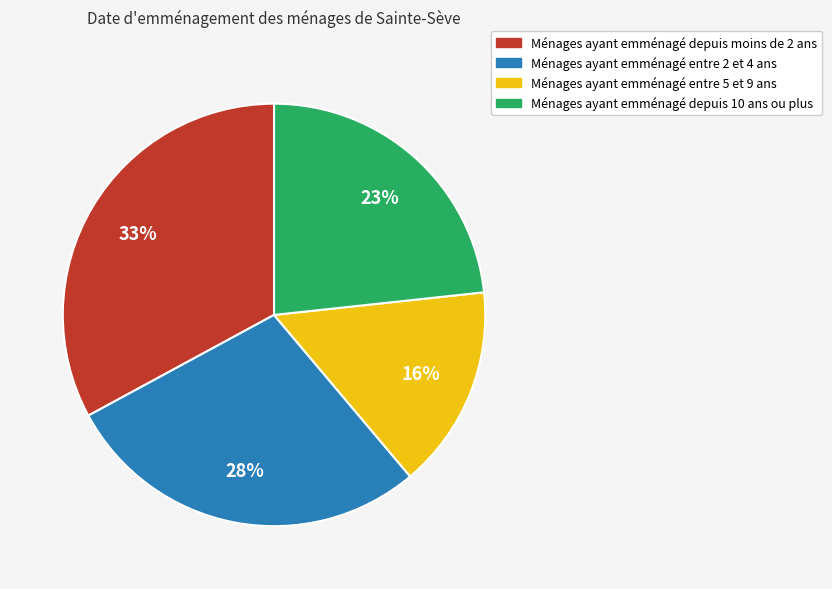

Is there a majority slice in this chart?

No